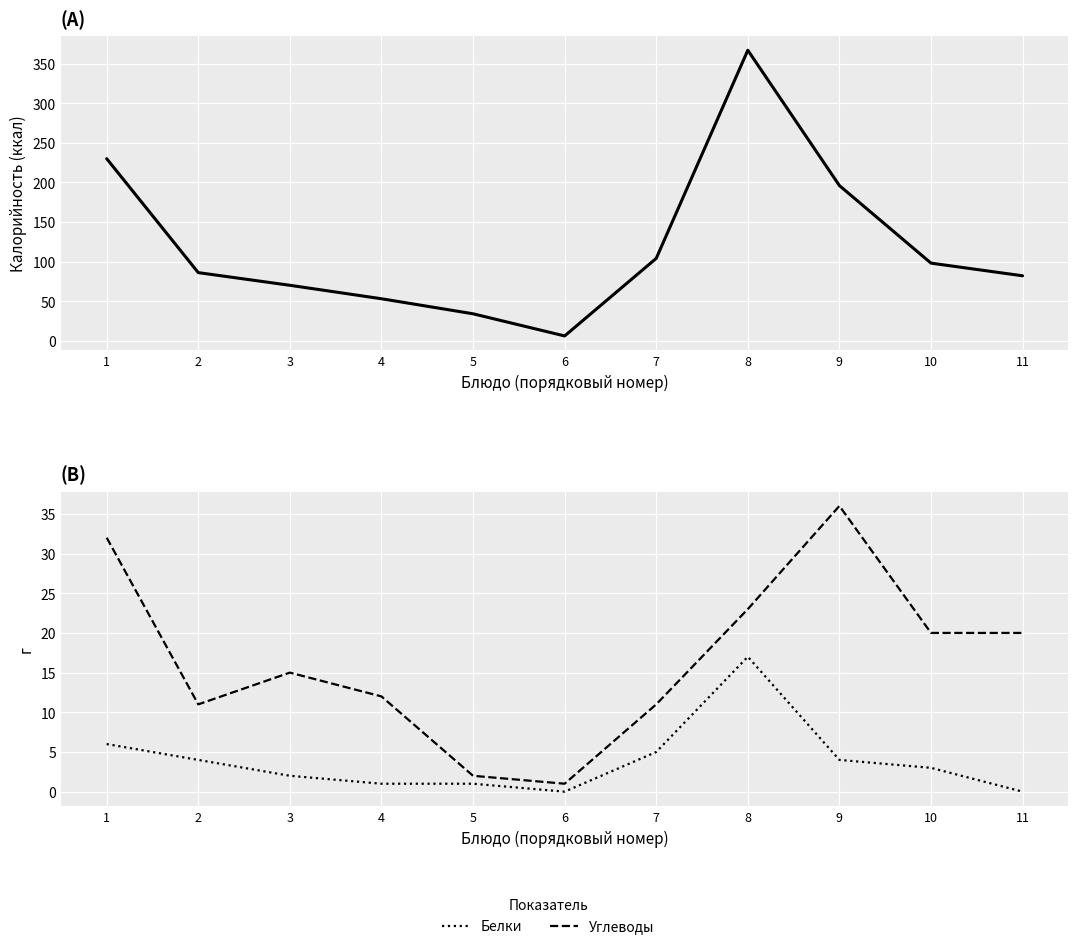

True or false: Калорийность and Углеводы intersect in this chart.

False